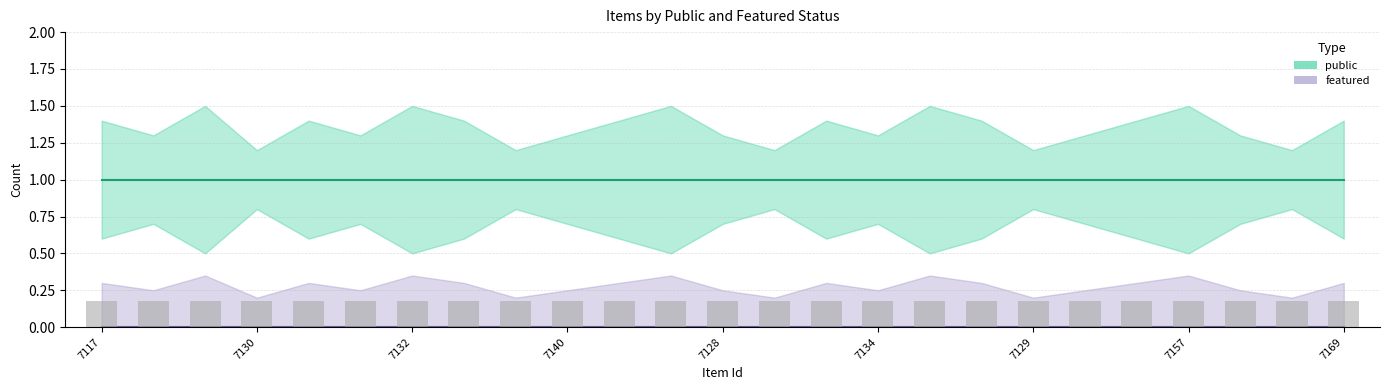

Which category has the highest value in the featured series?

7117